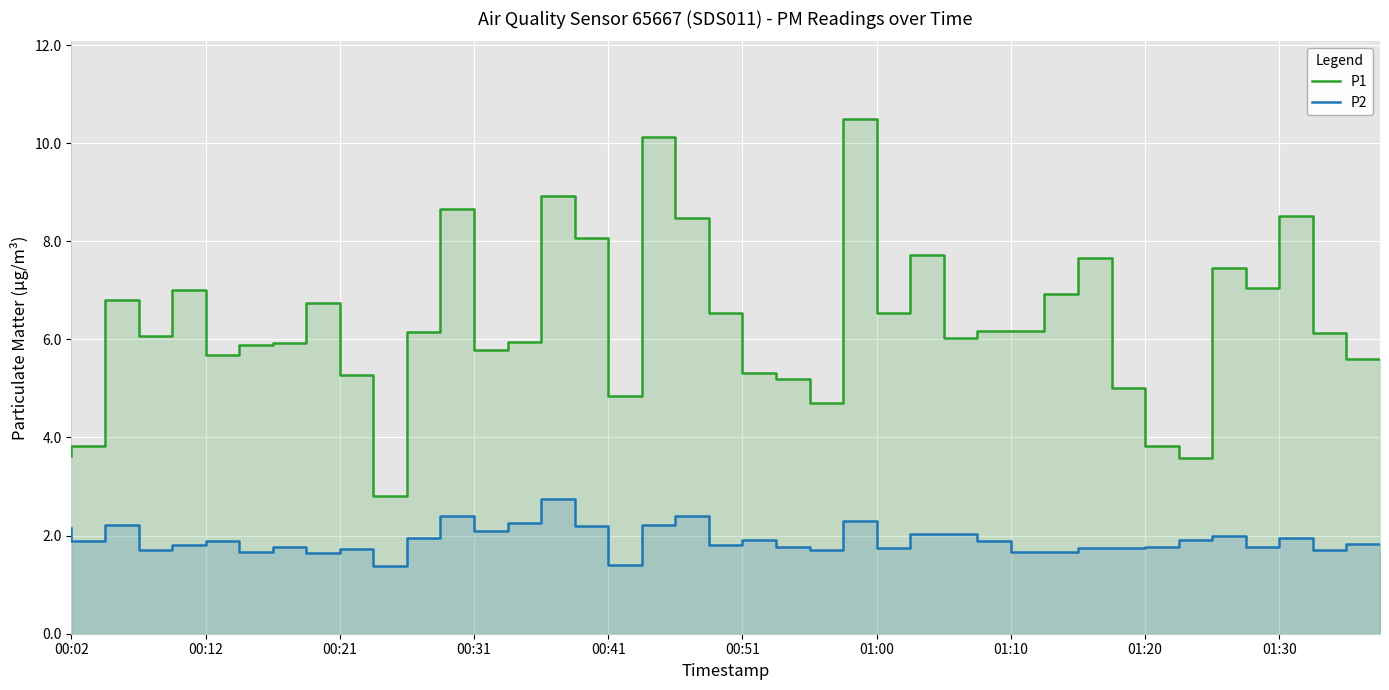

Which series has the largest range (max minus min)?

P1